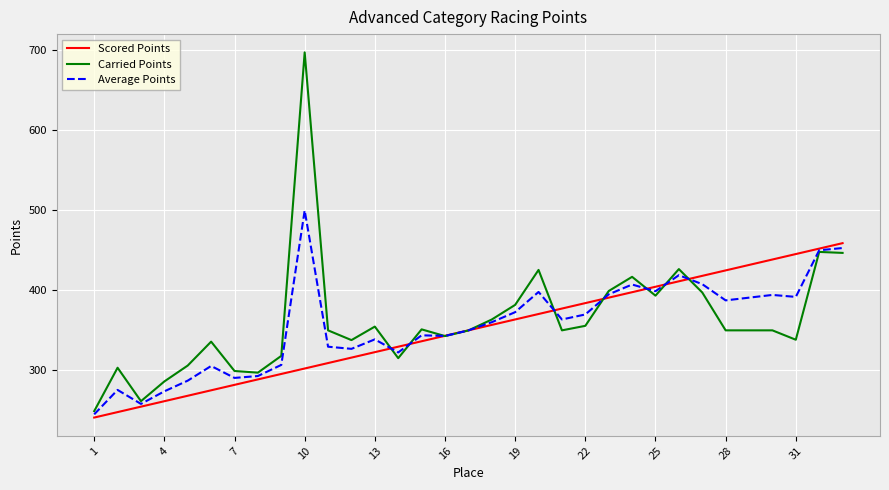

Rank the series by their maximum value, from lowest to highest.

Scored Points, Average Points, Carried Points